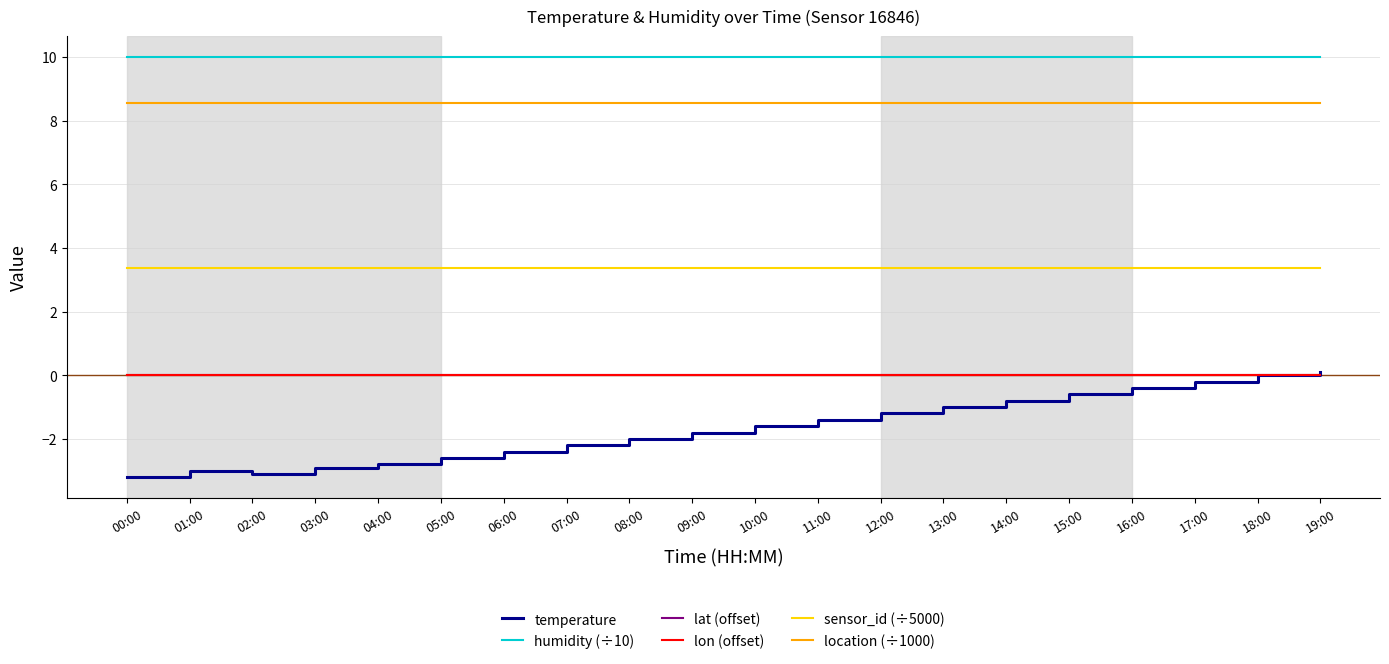

Which series has the largest total across all categories?

humidity (÷10)